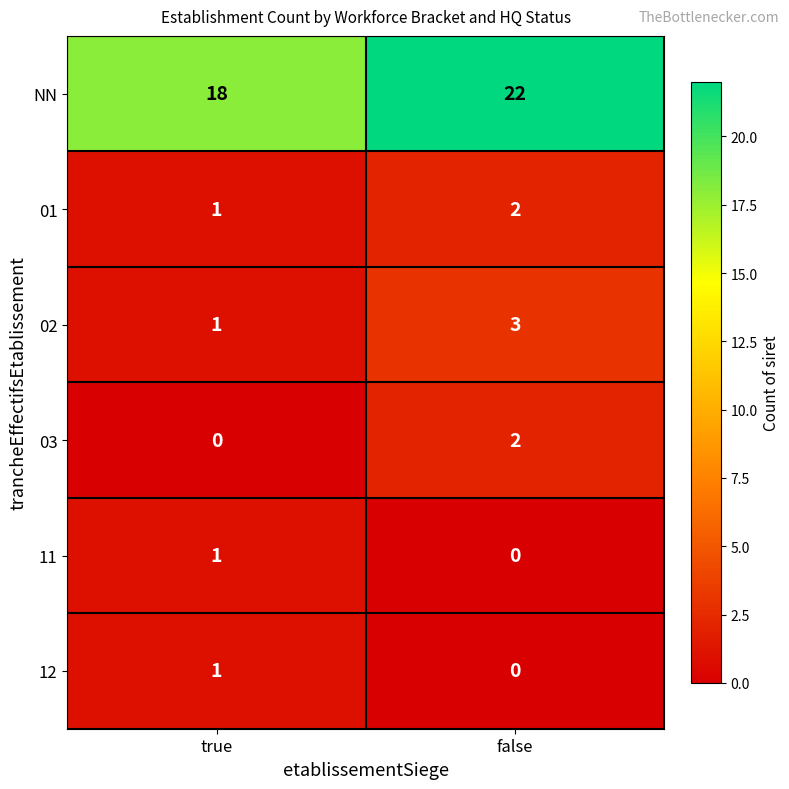

List the labels in order of 03 value, largest first.

false, true